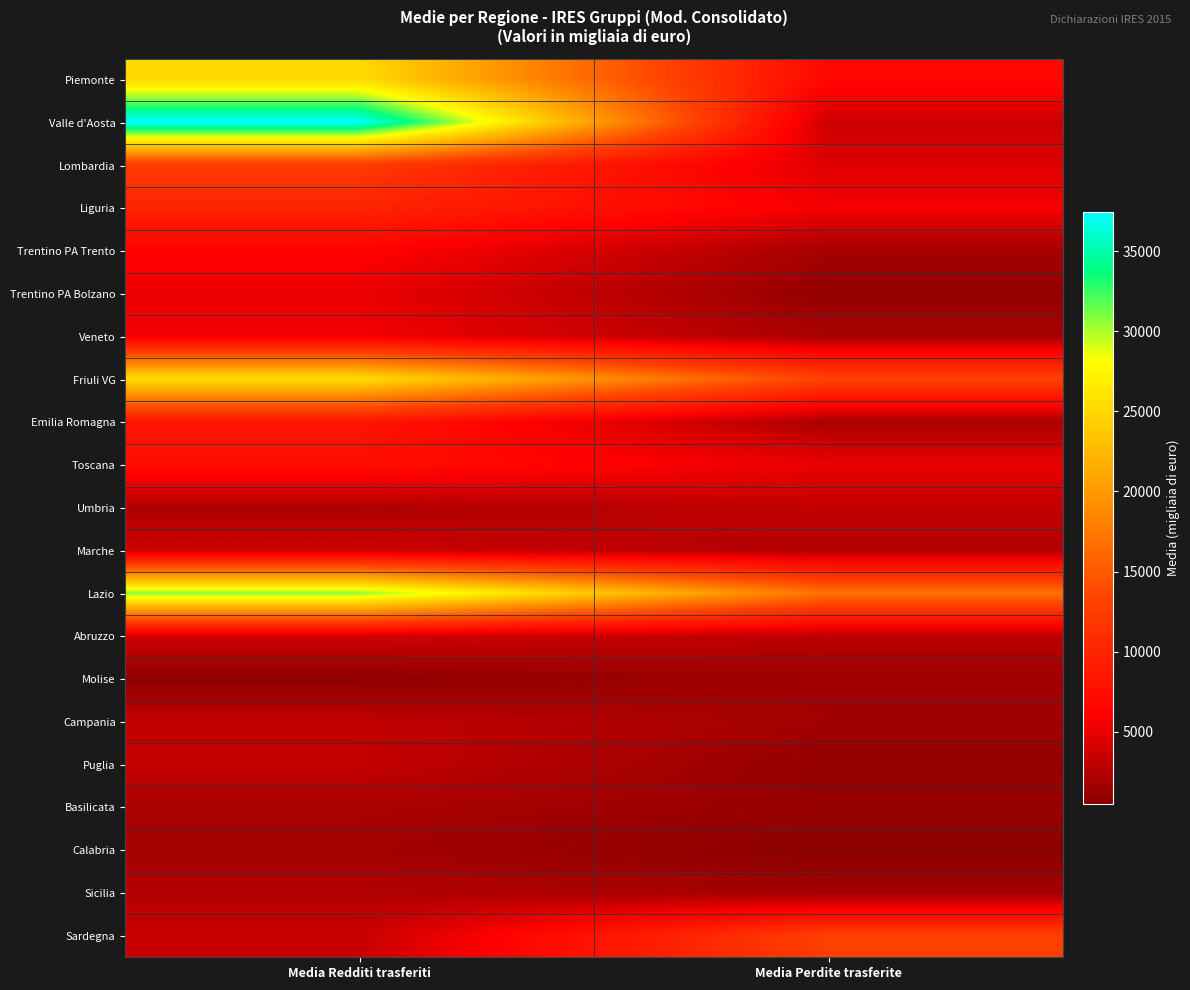

List the series in order of their peak value, highest first.

Valle d'Aosta, Lazio, Friuli VG, Piemonte, Sardegna, Lombardia, Liguria, Emilia Romagna, Toscana, Trentino PA Trento, Veneto, Trentino PA Bolzano, Abruzzo, Marche, Puglia, Umbria, Campania, Sicilia, Basilicata, Calabria, Molise